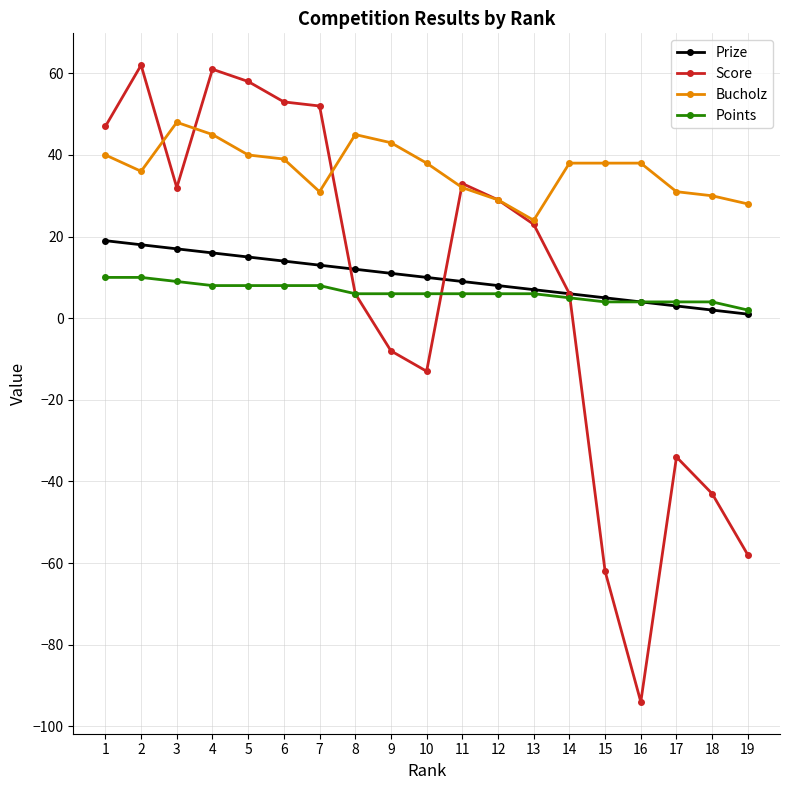

Which series has the largest range (max minus min)?

Score